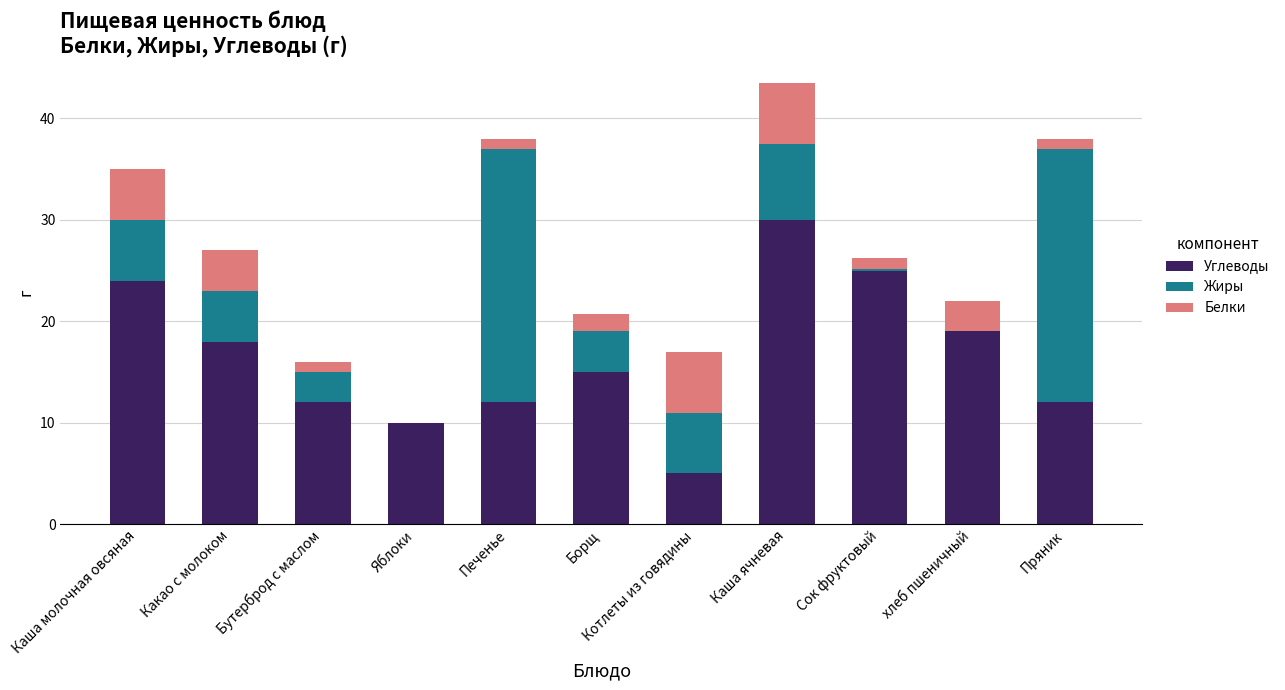

True or false: Углеводы has a value of 15.1 at Яблоки.

False